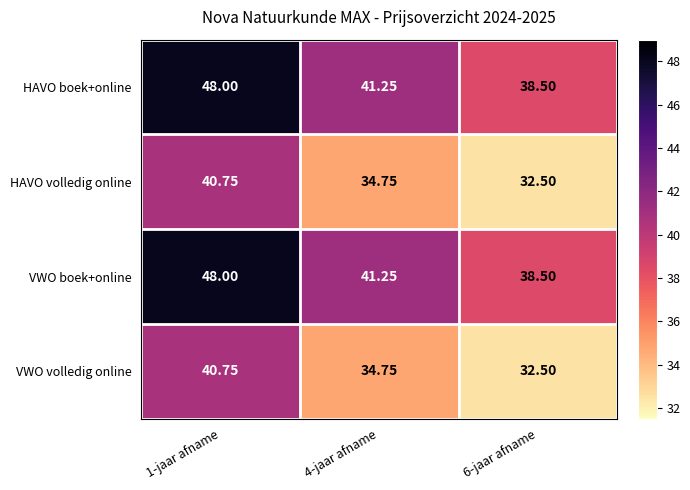

Is the value of HAVO boek+online at 1-jaar afname greater than the value of VWO volledig online at 6-jaar afname?

Yes